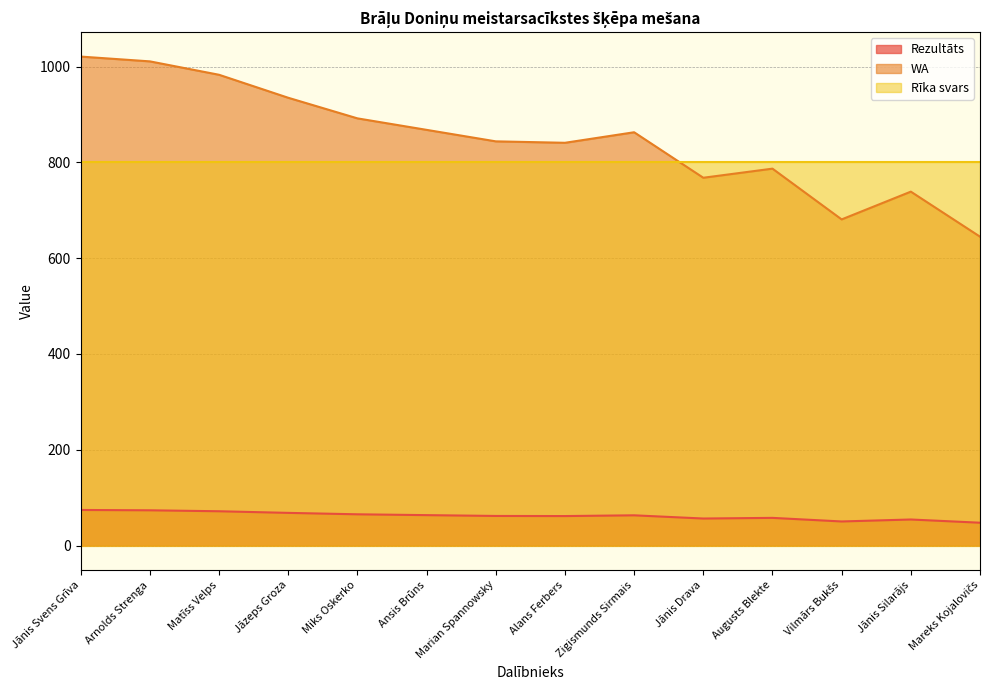

At which category does the chart reach its peak across all series?

Jānis Svens Grīva